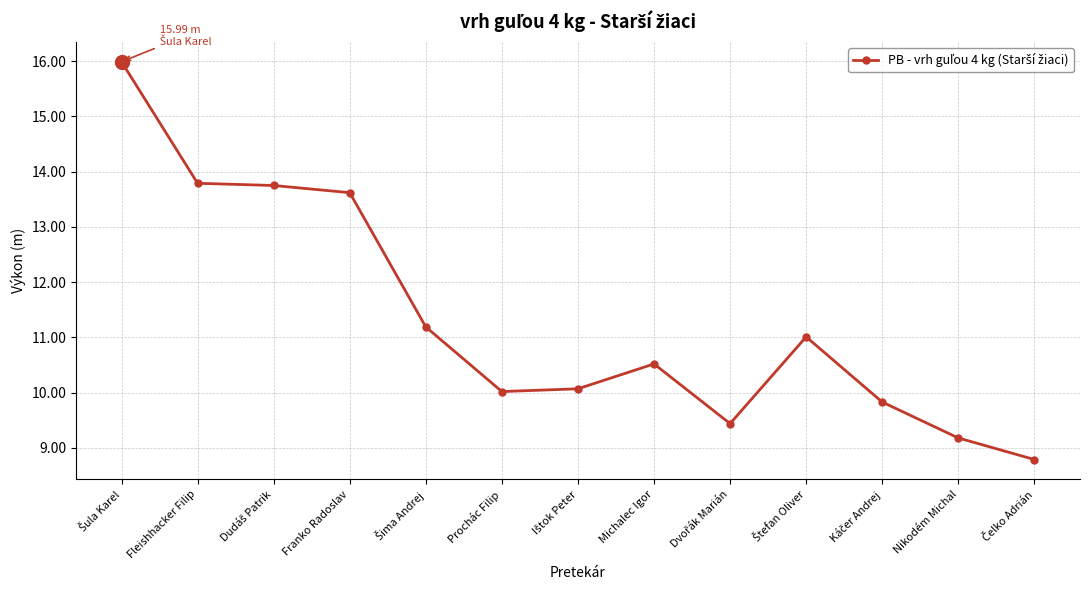

What is the greatest value displayed?

16.0